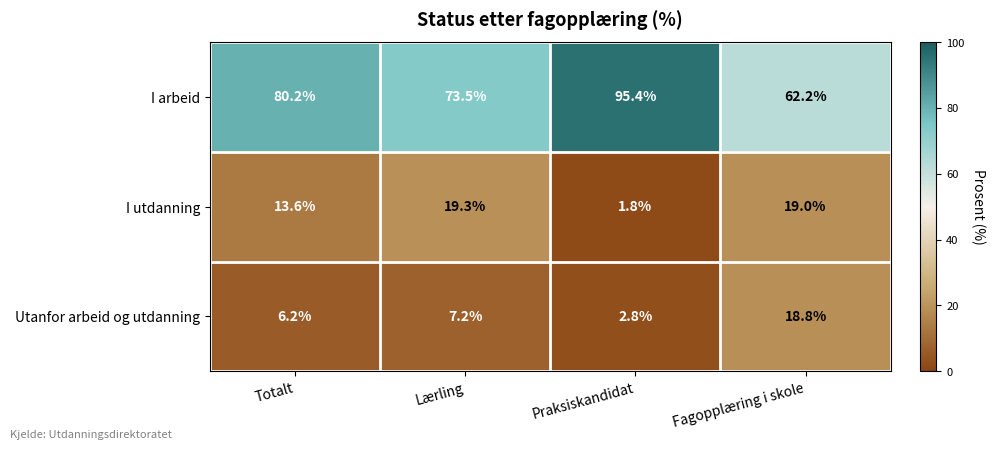

What is the average value of the Utanfor arbeid og utdanning series?

8.8